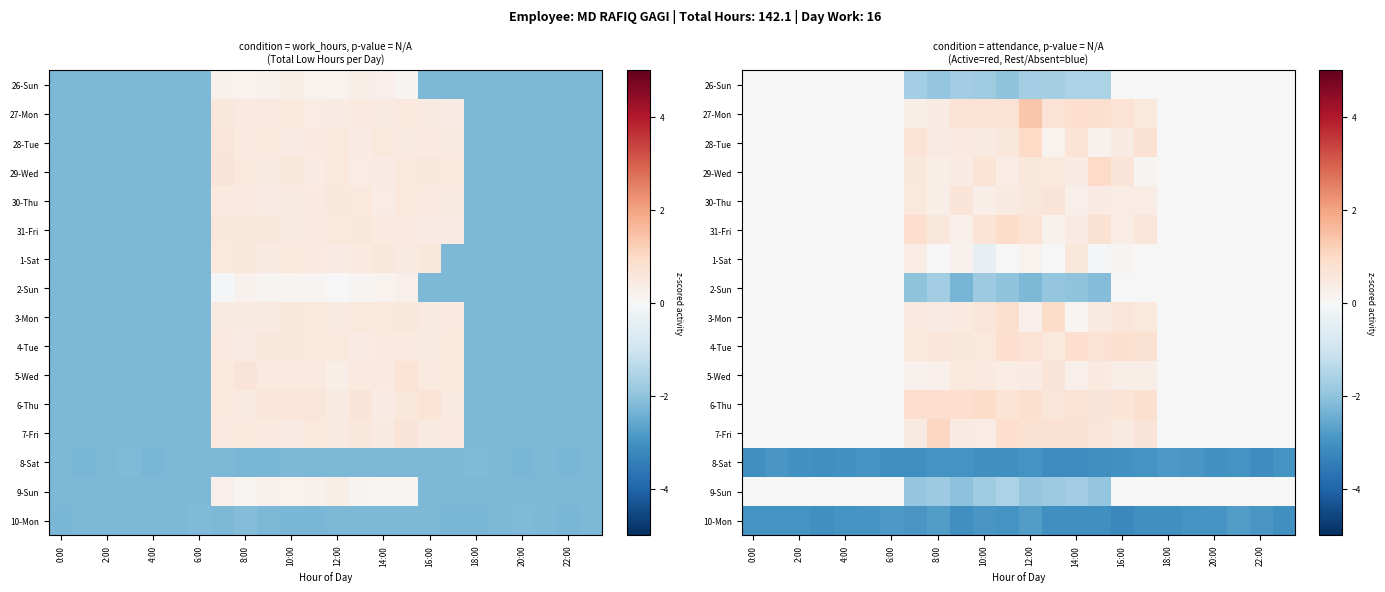

What is the total value across all series at 17?

-0.6